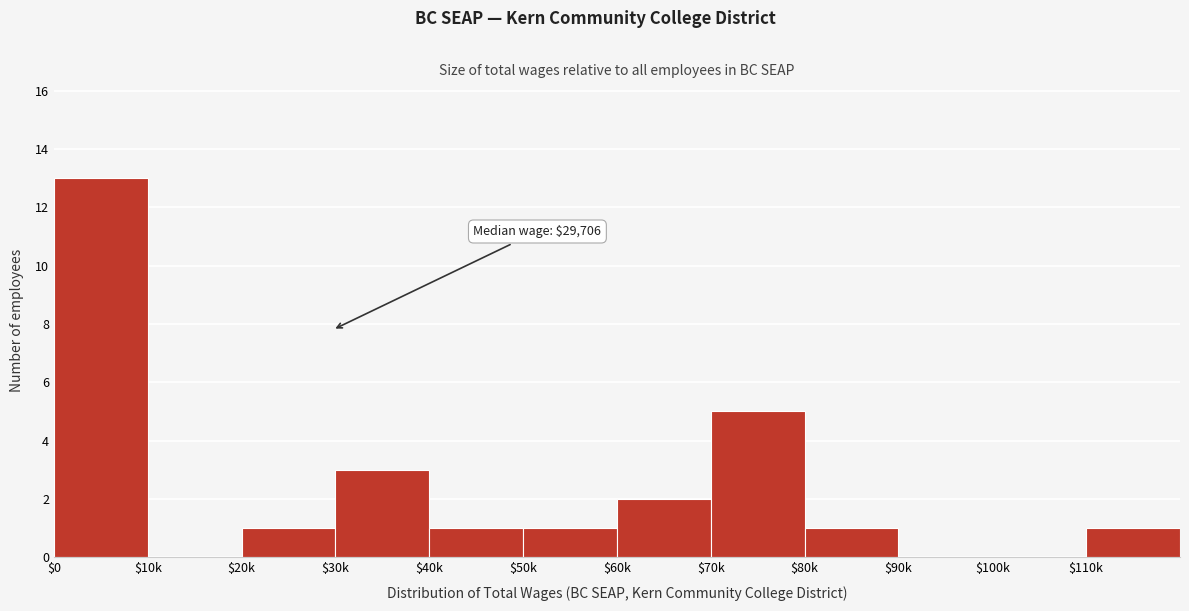

What is the sum of all values?

28